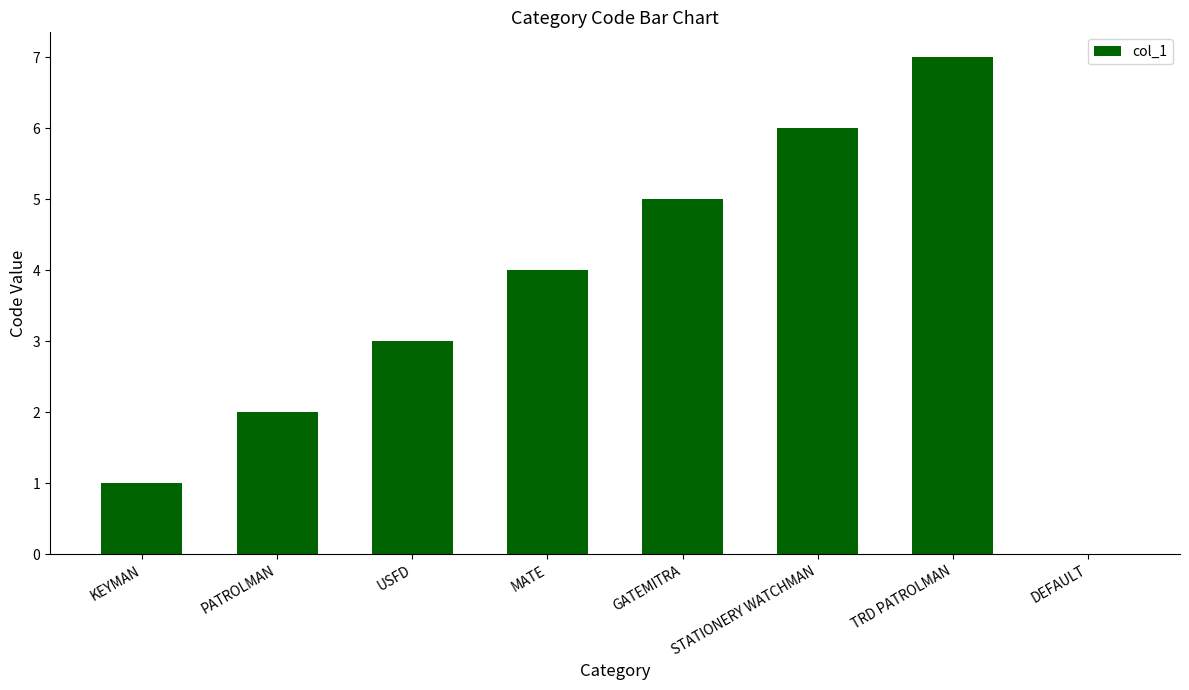

How many values are between 2 and 6?

5